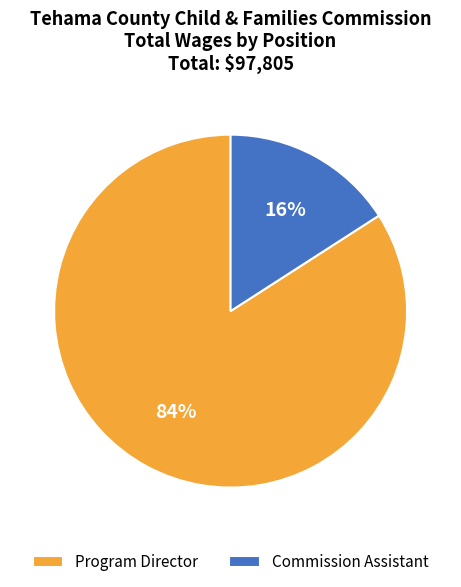

What is the largest slice in the pie chart?

Program Director